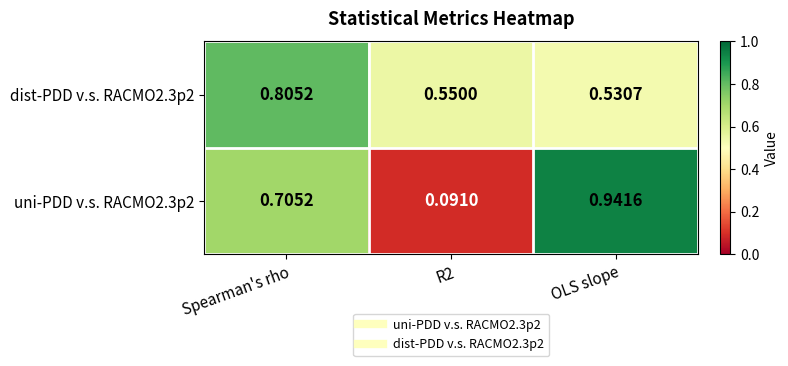

Is the value of dist-PDD v.s. RACMO2.3p2 at Spearman's rho greater than the value of uni-PDD v.s. RACMO2.3p2 at OLS slope?

No